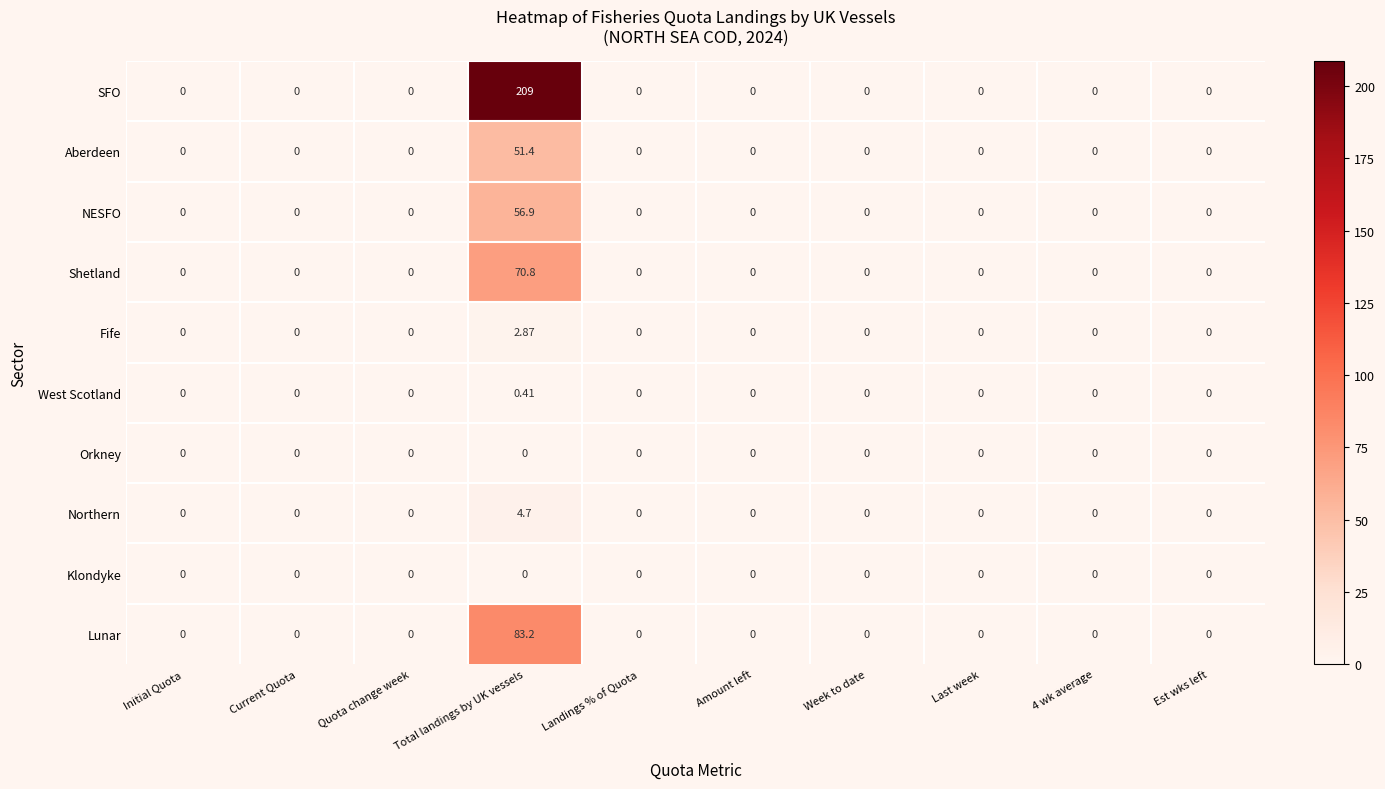

Which label corresponds to the largest value in the chart?

Total landings by UK vessels